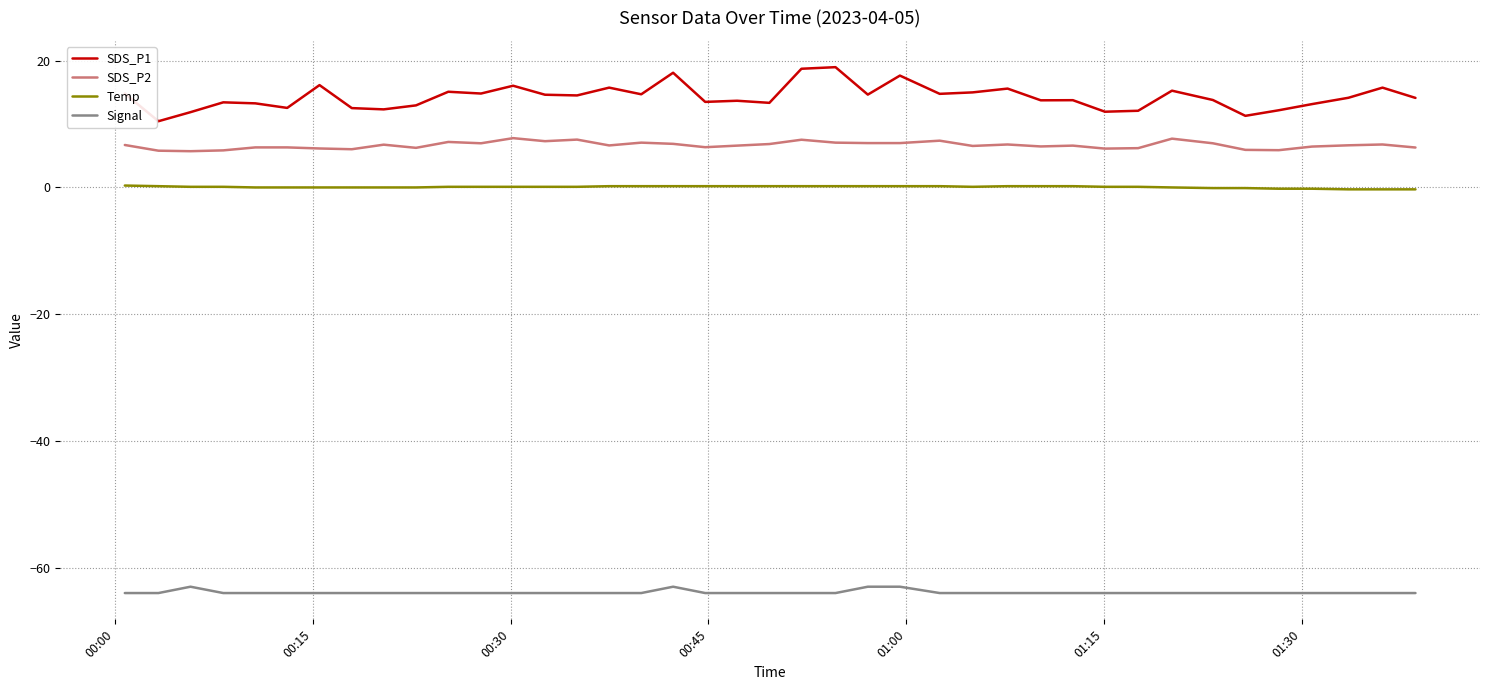

Which series has the widest spread of values?

SDS_P1